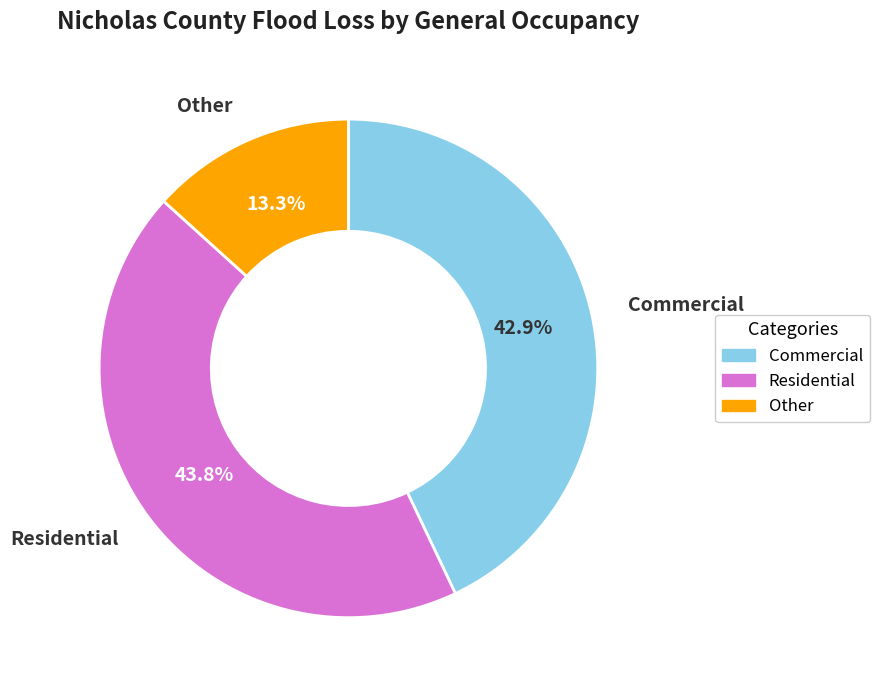

Which slice is the largest?

Residential